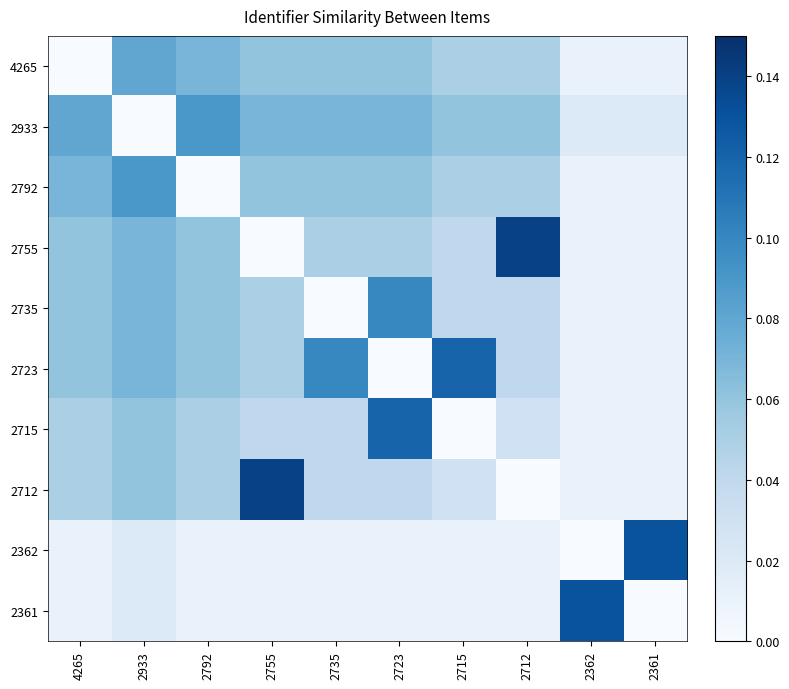

What is the maximum value shown in the chart?

0.1